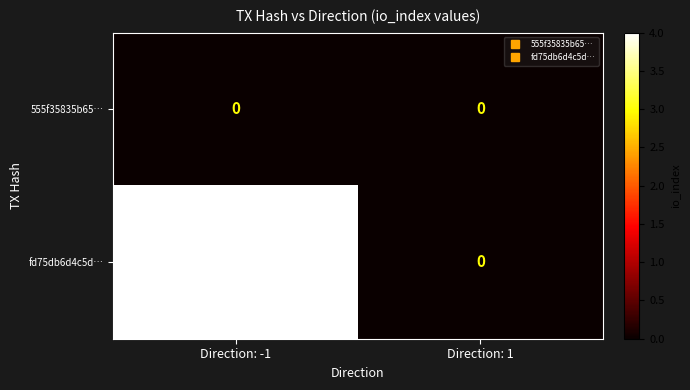

At Direction: -1, list the series in order from largest to smallest.

fd75db6d4c5d…, 555f35835b65…